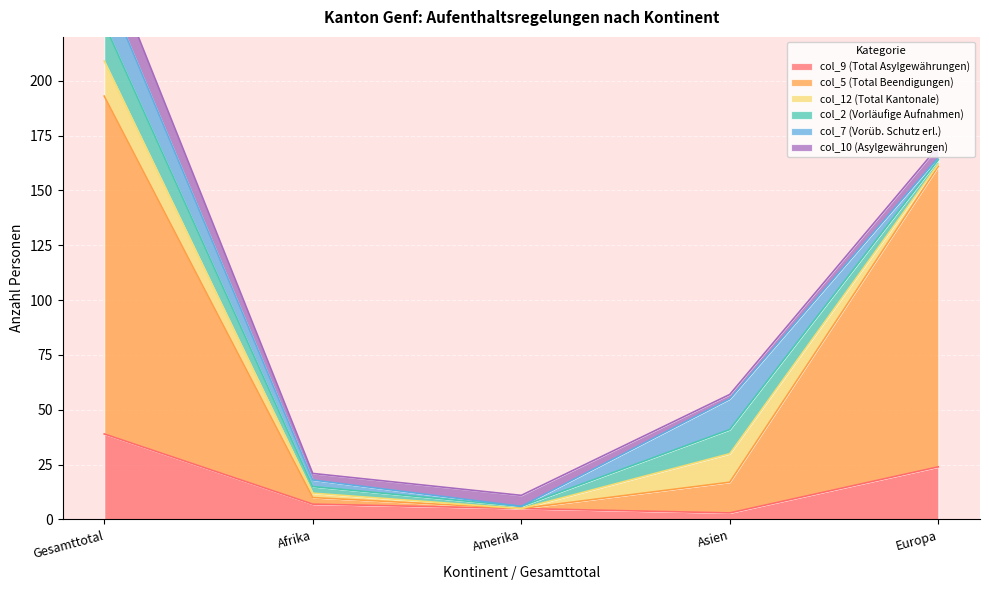

True or false: col_7 (Vorüb. Schutz erl.) and col_9 (Total Asylgewährungen) intersect in this chart.

True